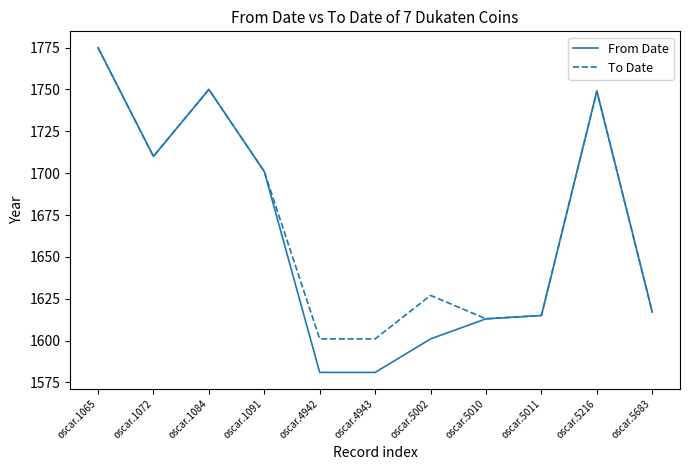

At which label is From Date closest to 1678?

oscar.1091